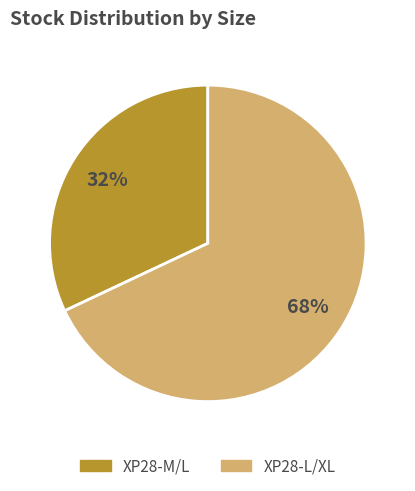

True or false: XP28-M/L accounts for 32% of the total.

True